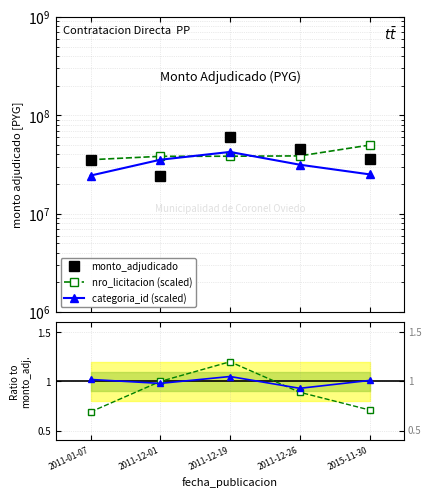

What position from the right is 2011-01-07?

5